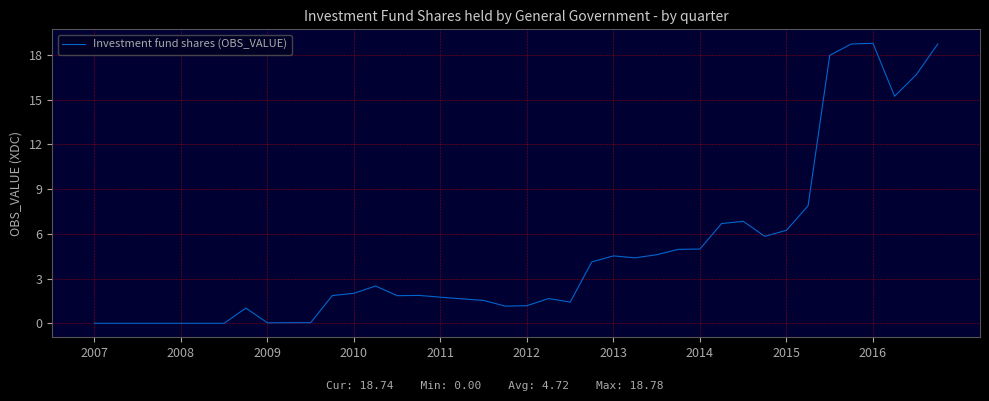

What is the greatest value displayed?

18.8